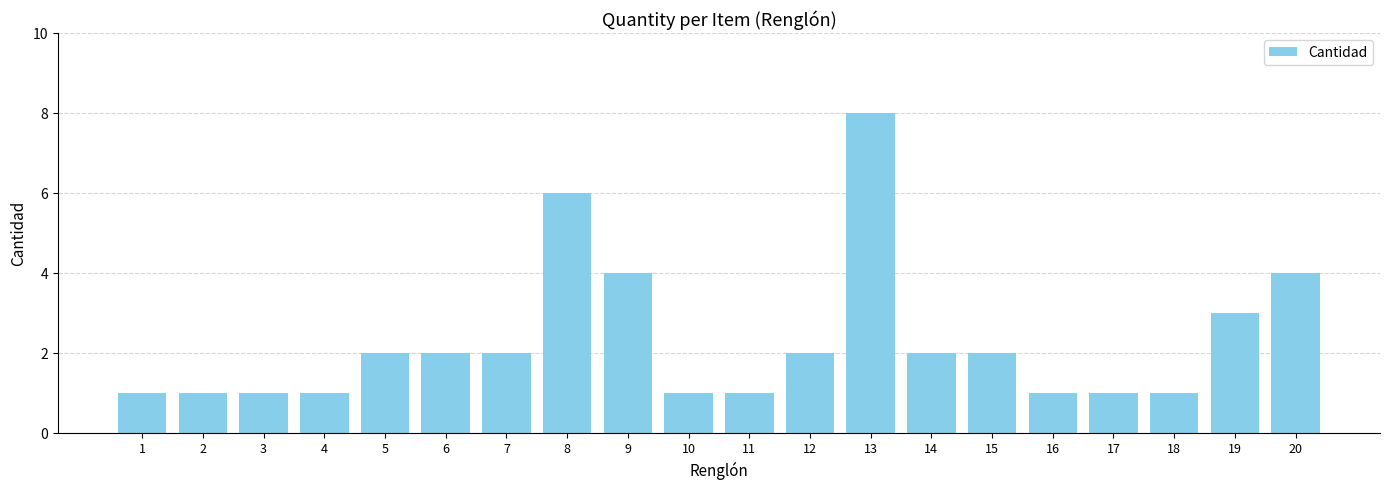

What is the value of the 17th bar from the left?

1